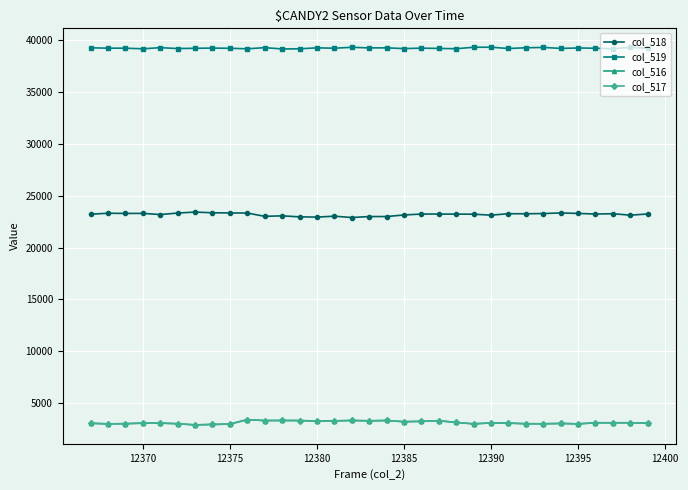

What is the highest value of the col_519 series?

39308